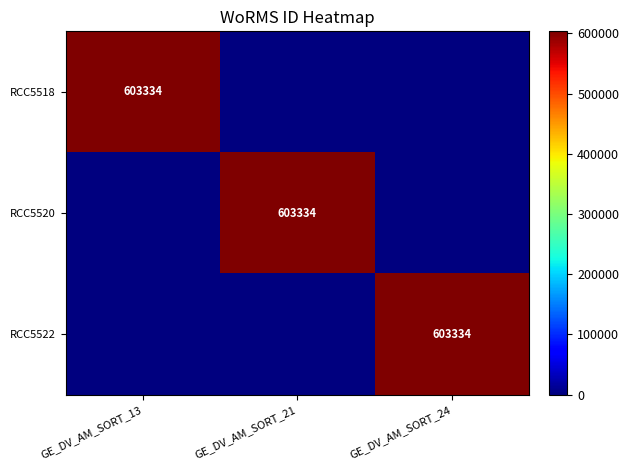

The RCC5518 series shows 902704 at GE_DV_AM_SORT_13. True or false?

False